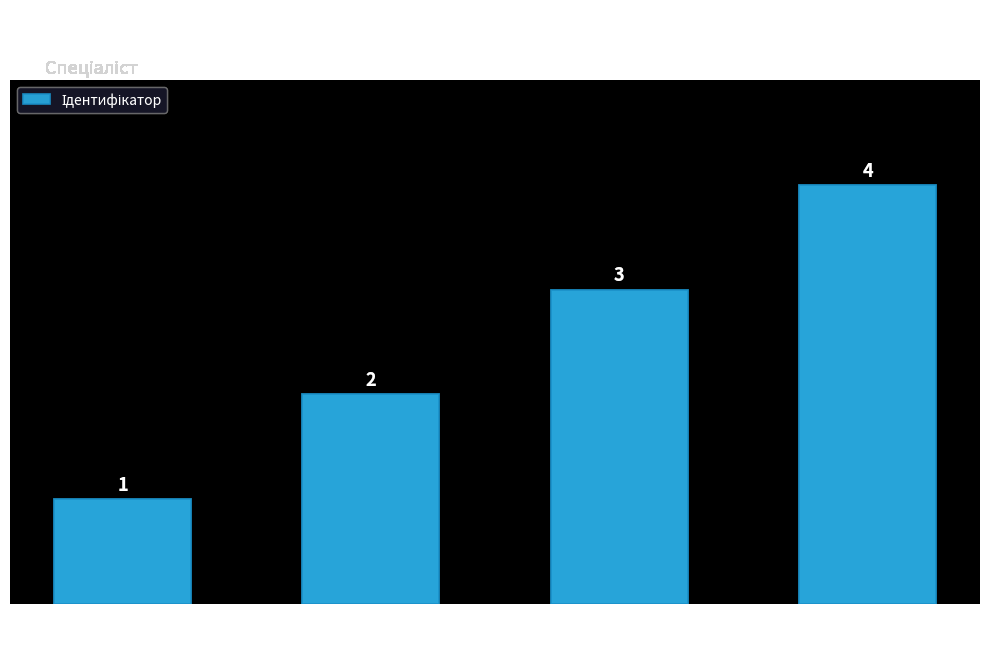

What is the value of the 3rd bar from the left?

3